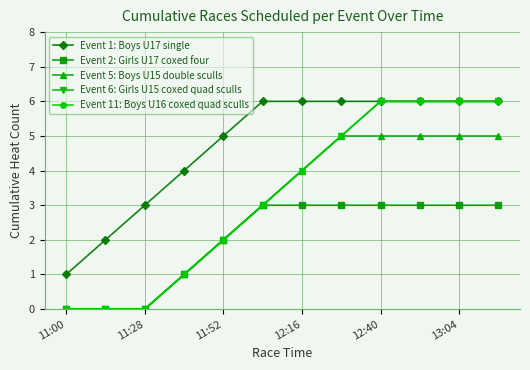

Which category has the lowest value in the Event 11: Boys U16 coxed quad sculls series?

11:00